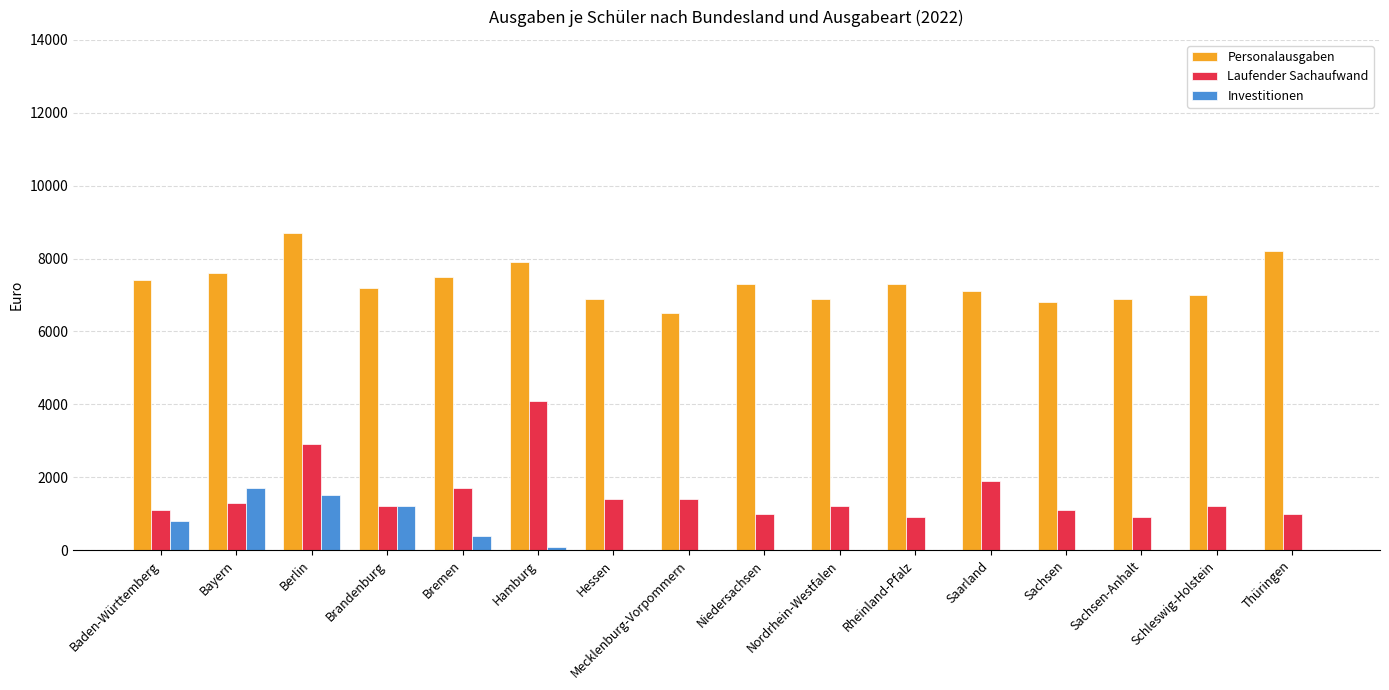

At which category is the sum across all series the highest?

Berlin